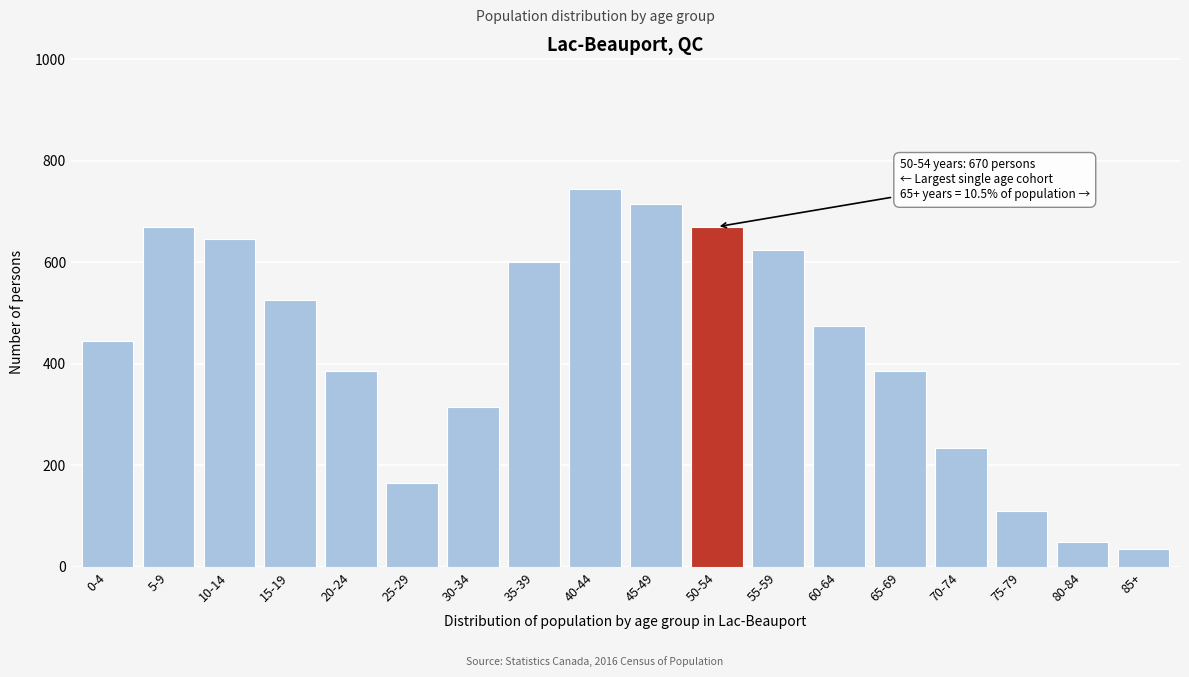

Reading left to right, list all the values displayed in this chart.

445	670	645	525	385	165	315	600	745	715	670	625	475	385	235	110	50	35